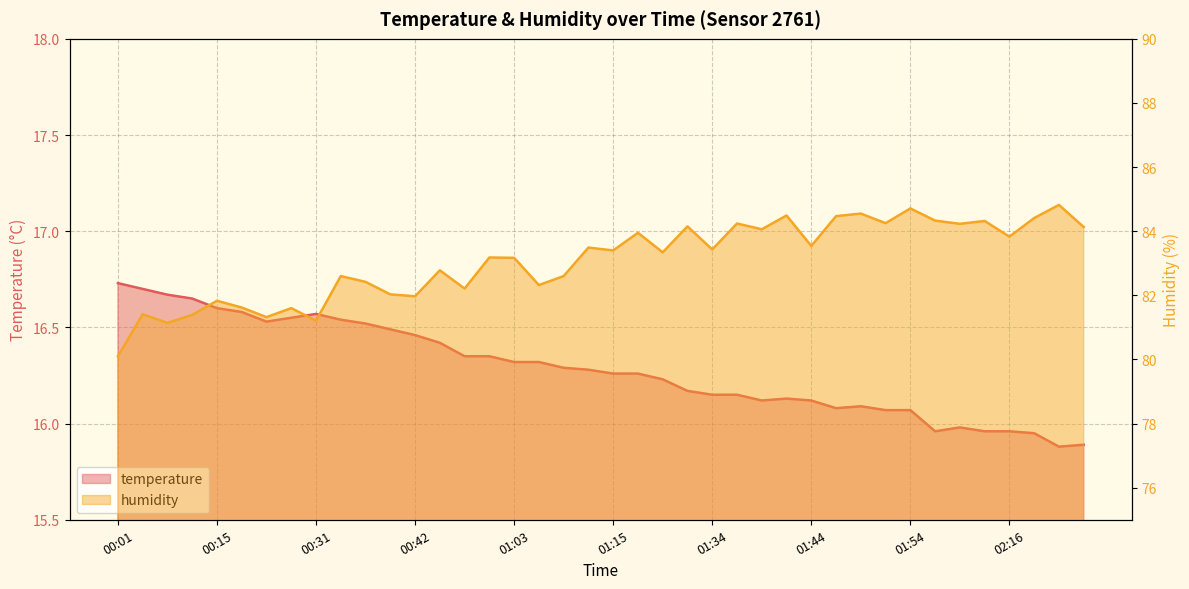

The humidity series shows 111.8 at 01:20. True or false?

False